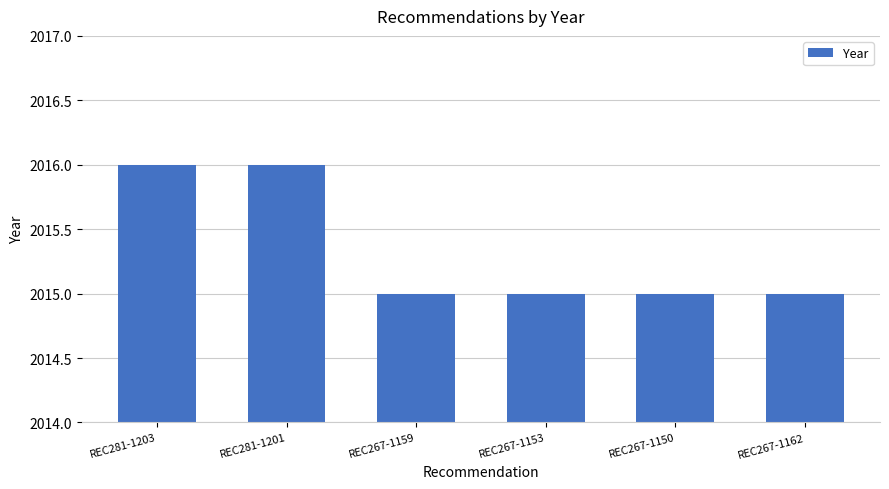

Reading left to right, list all the values displayed in this chart.

2016	2016	2015	2015	2015	2015